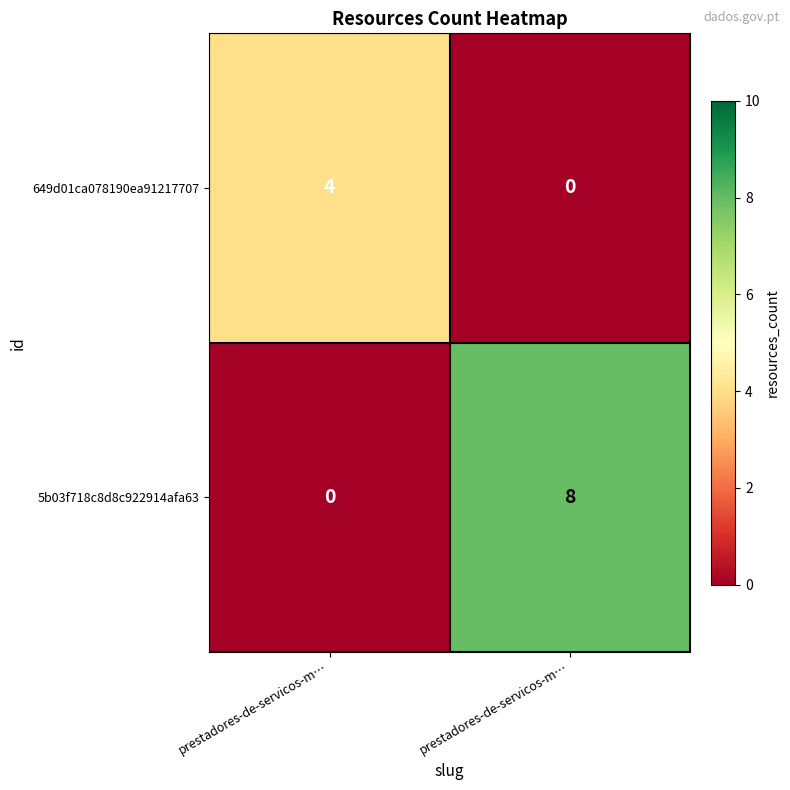

List the series in order of their peak value, highest first.

5b03f718c8d8c922914afa63, 649d01ca078190ea91217707